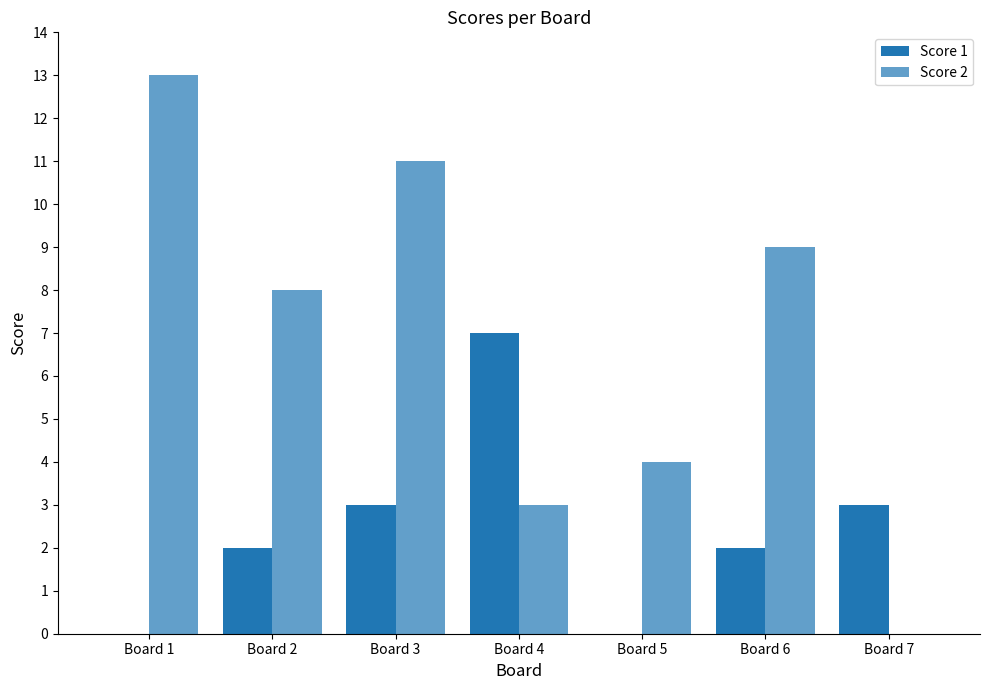

At which label is Score 2 closest to 6?

Board 2